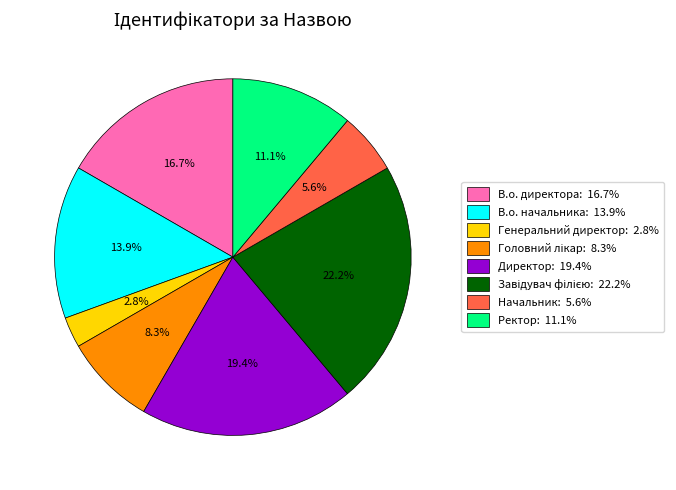

What is the smallest slice in the pie chart?

Генеральний директор